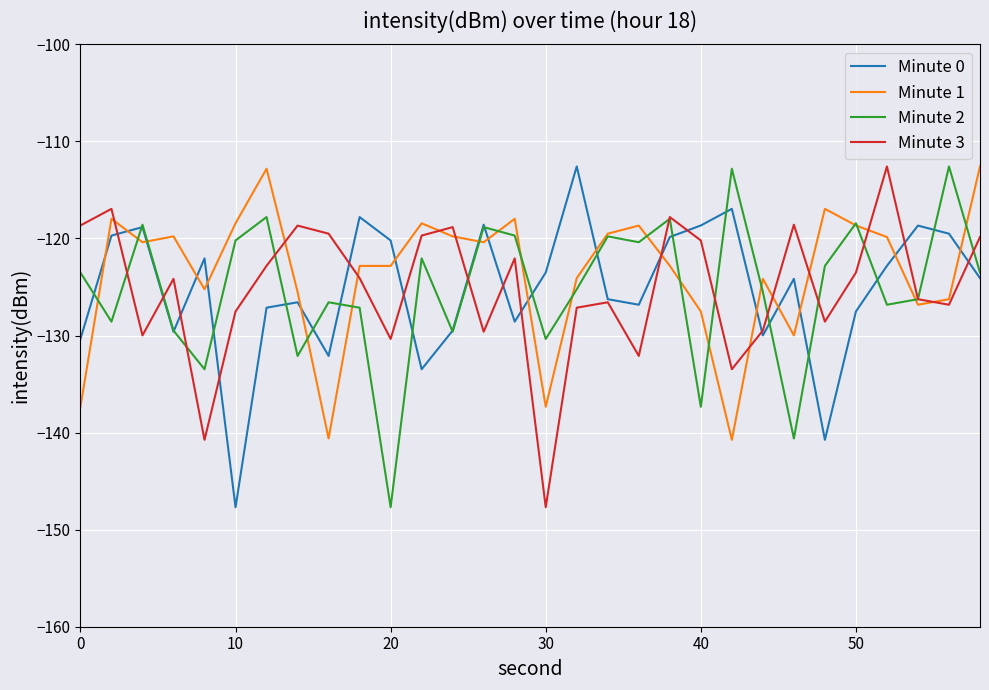

What is the maximum value shown in the chart?

-112.6